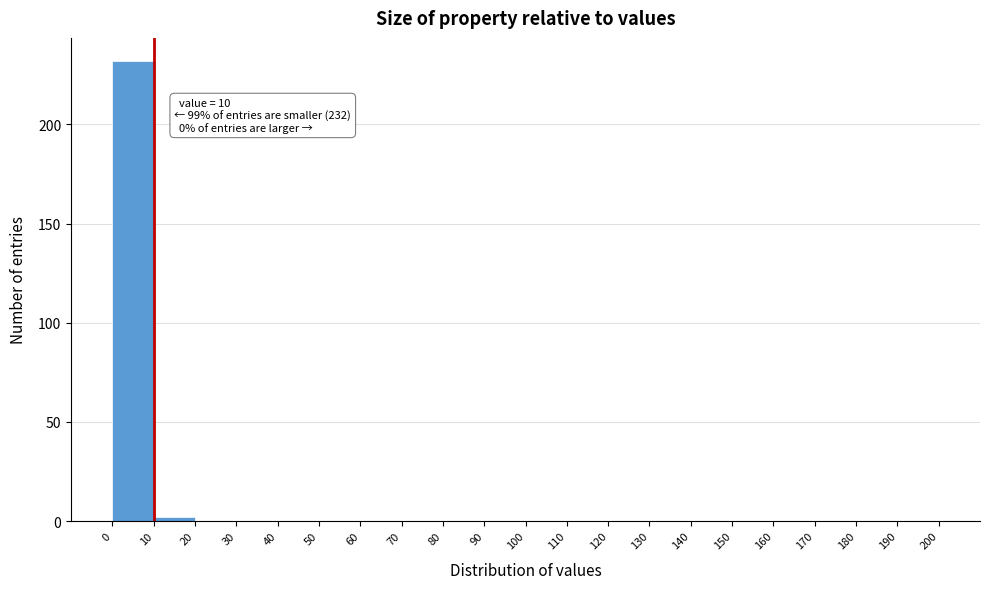

Over which range of the x-axis is the bar tallest?

0 to 10